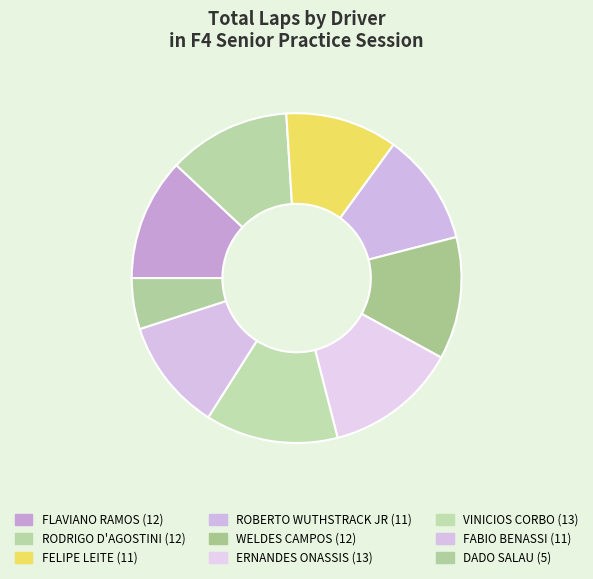

Which category has the biggest portion of the pie?

ERNANDES ONASSIS